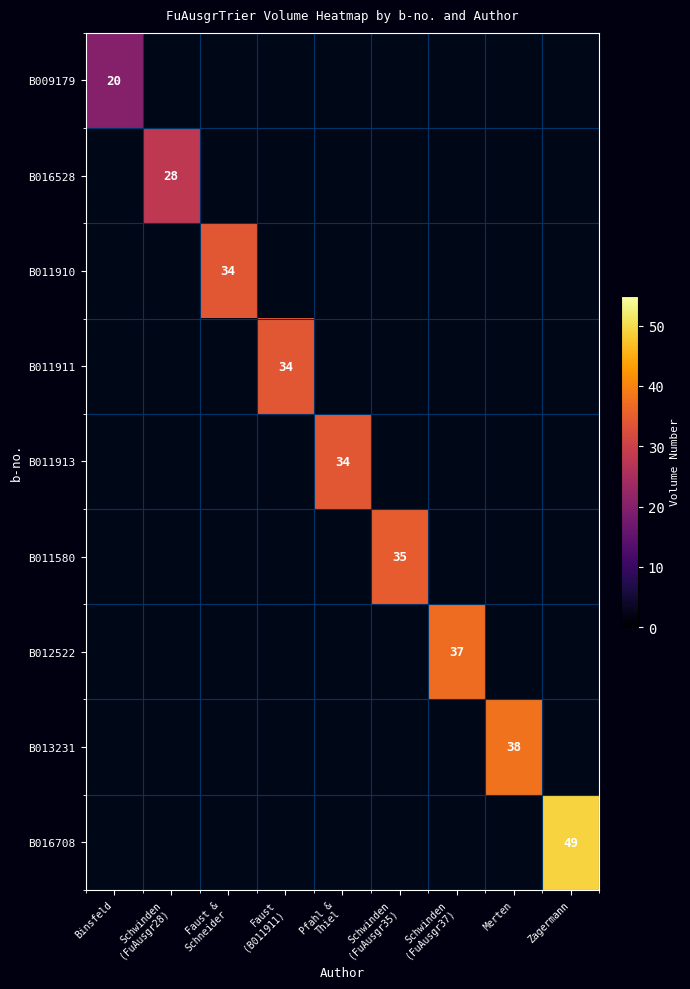

Which has a higher value, Schwinden
(FuAusgr37) or Merten?

Merten